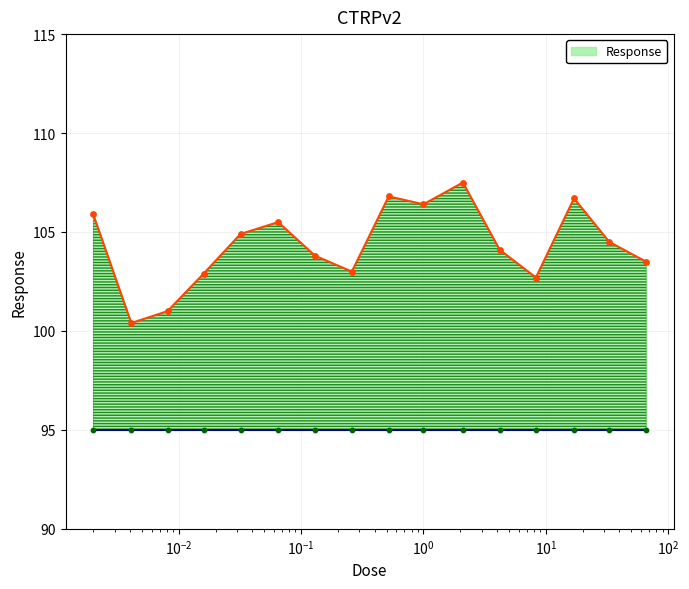

What is the change in value from 8.3 to 66.0?

+0.8